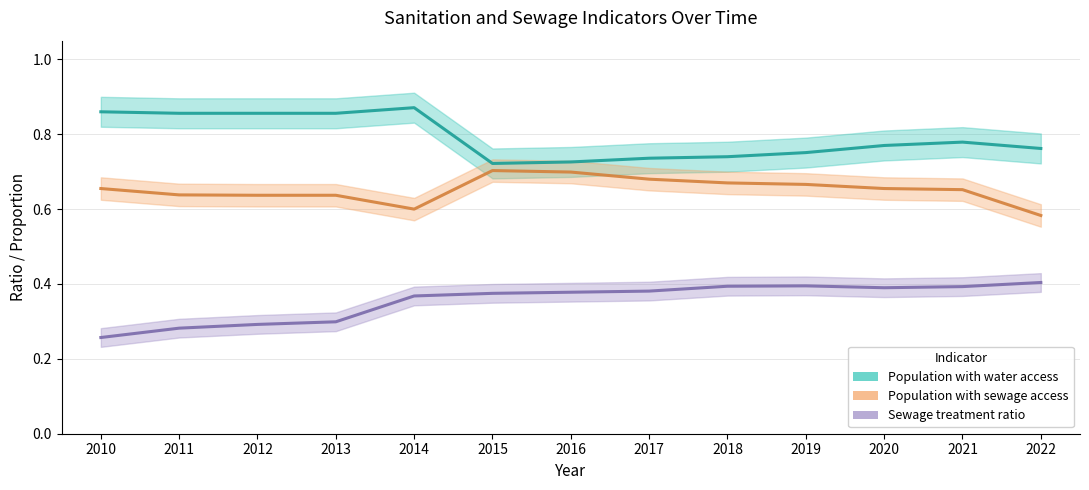

True or false: Sewage treatment ratio and Population with water access cross at least once.

False